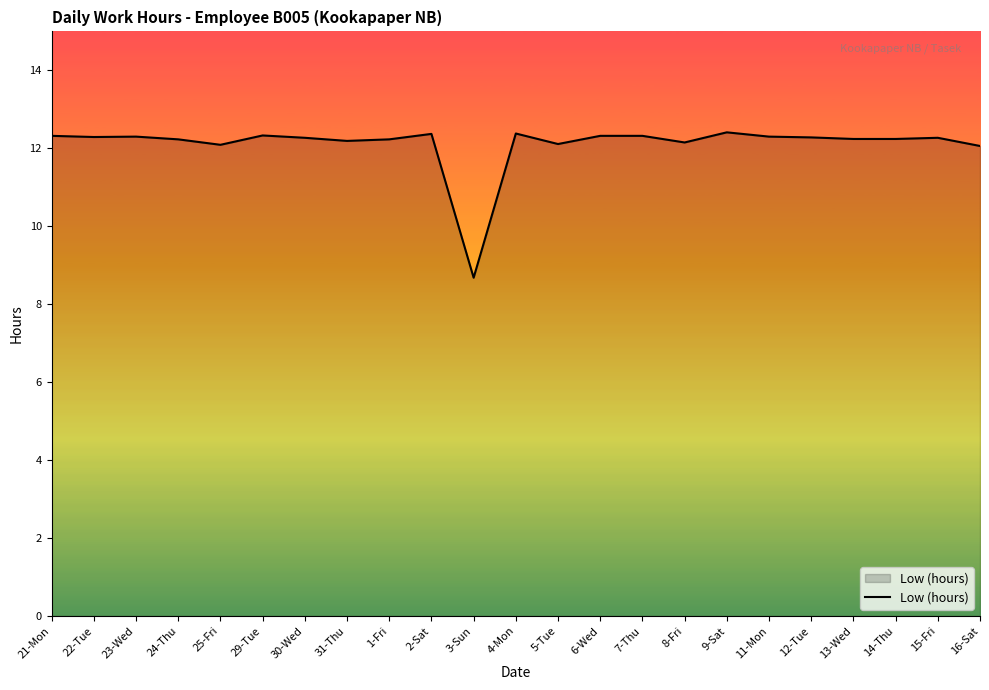

True or false: the data shows 12.3 at 22-Tue.

True